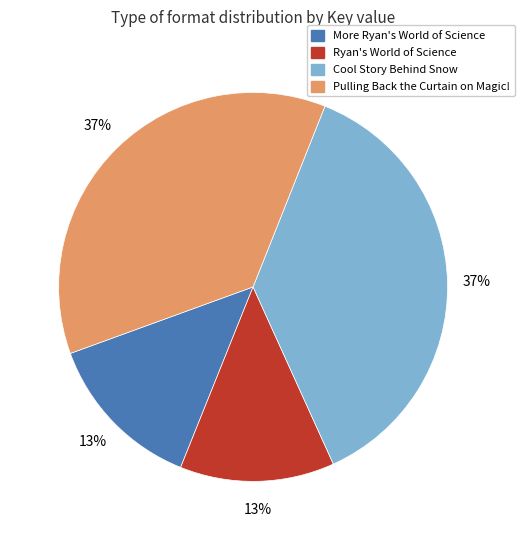

How many segments does this pie chart have?

4